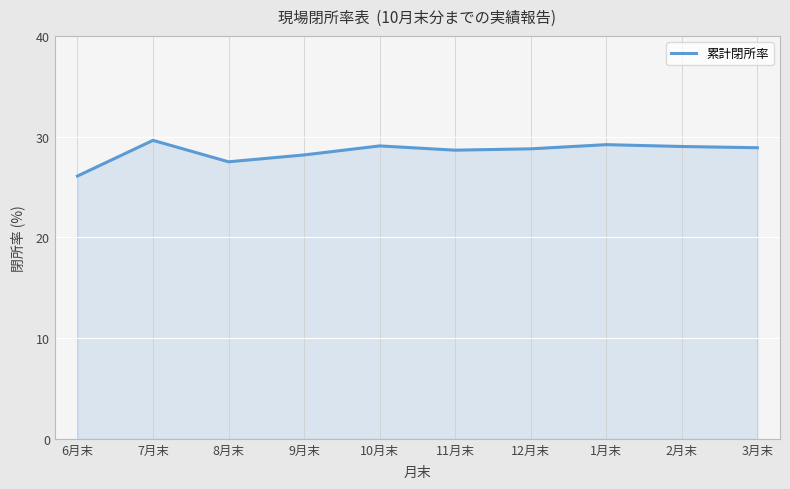

What is the sum of the values at 7月末 and 9月末?

57.8